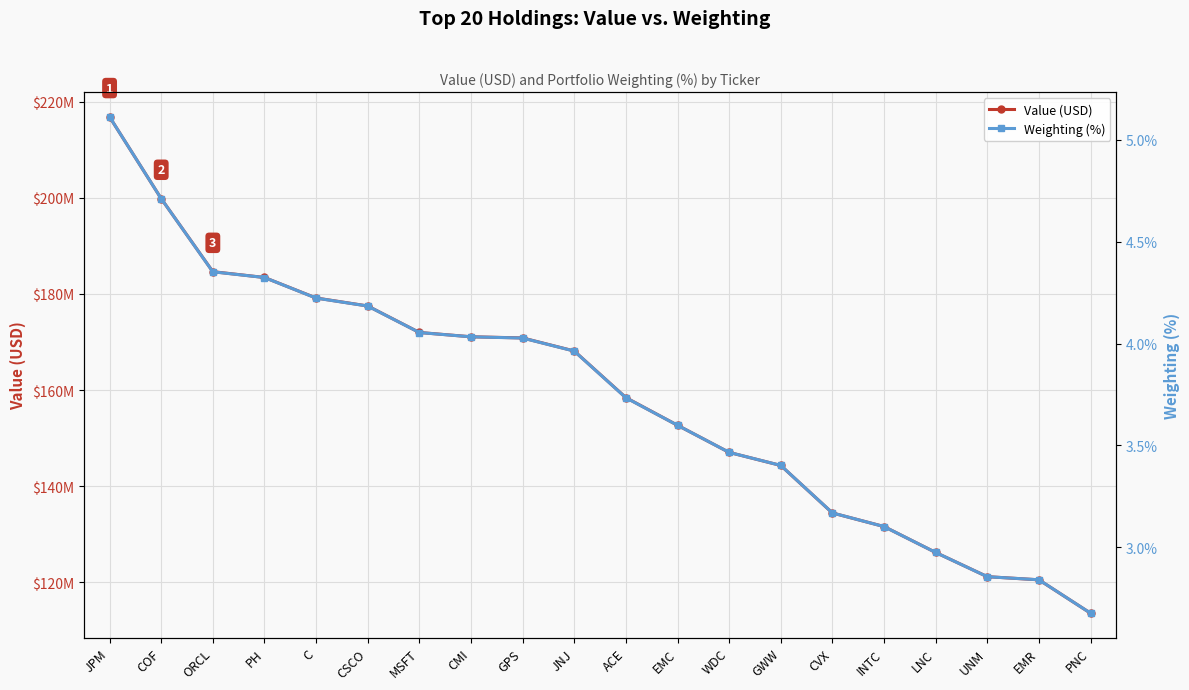

List the labels in order of Weighting (%) value, smallest first.

PNC, EMR, UNM, LNC, INTC, CVX, GWW, WDC, EMC, ACE, JNJ, GPS, CMI, MSFT, CSCO, C, PH, ORCL, COF, JPM